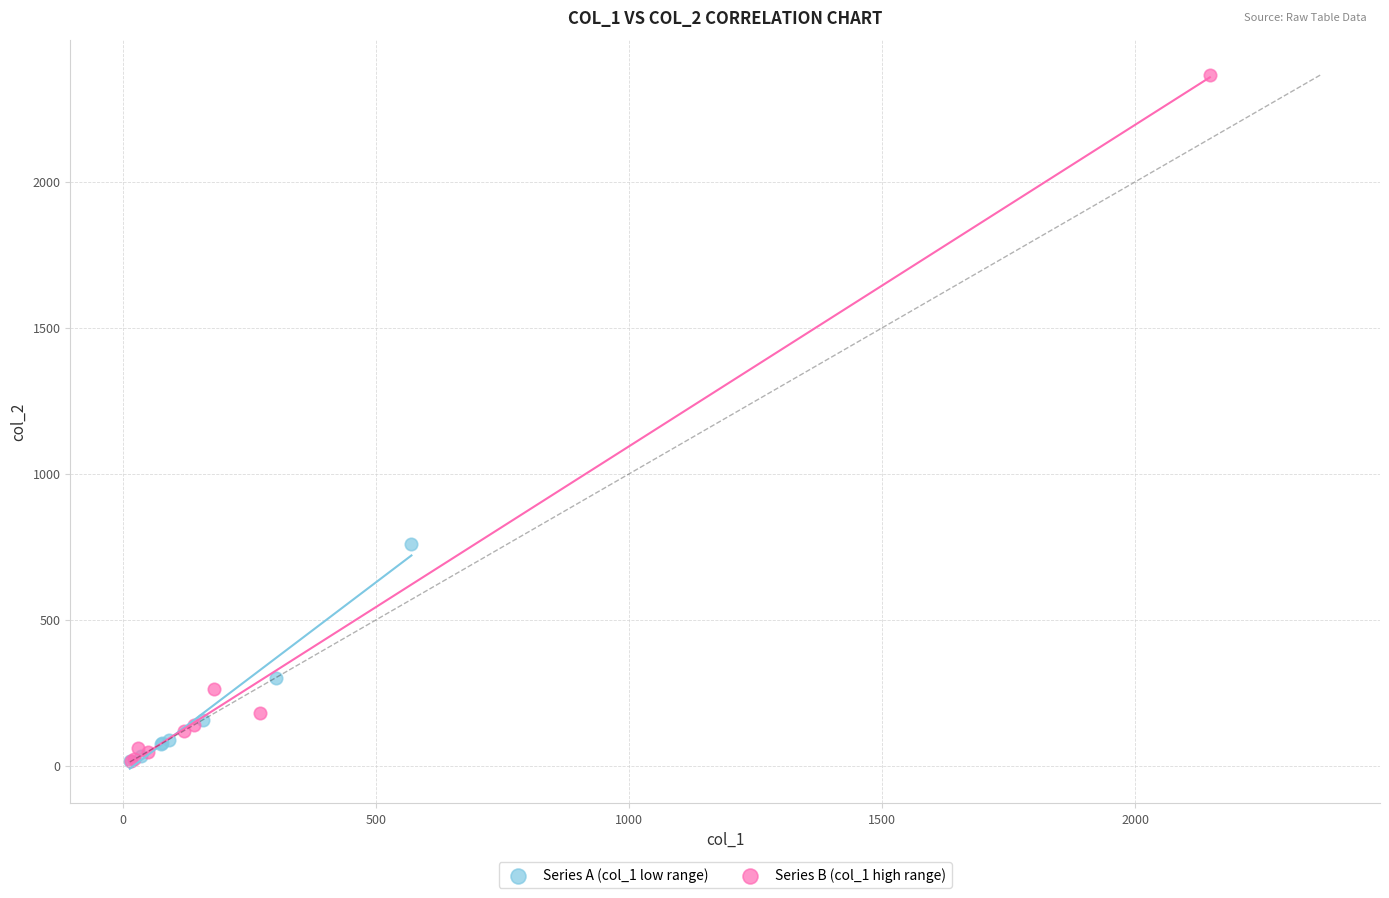

Which series reaches the maximum Y coordinate?

Series B (col_1 high range)